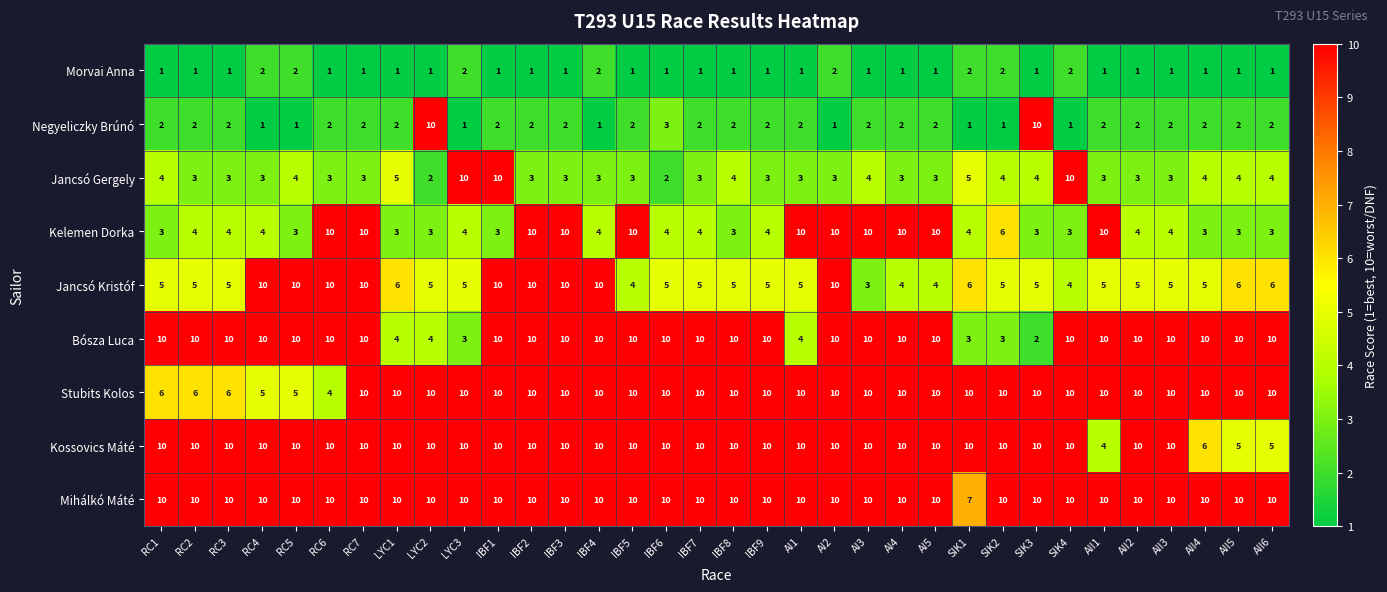

The value of Bósza Luca at AII1 is 14. True or false?

False